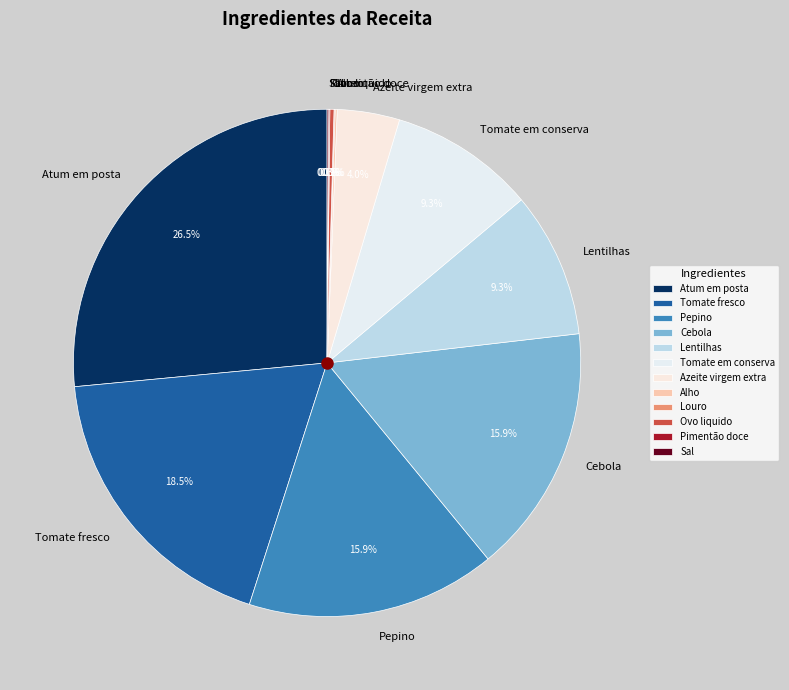

What portion of the pie excludes Azeite virgem extra?

96.0%